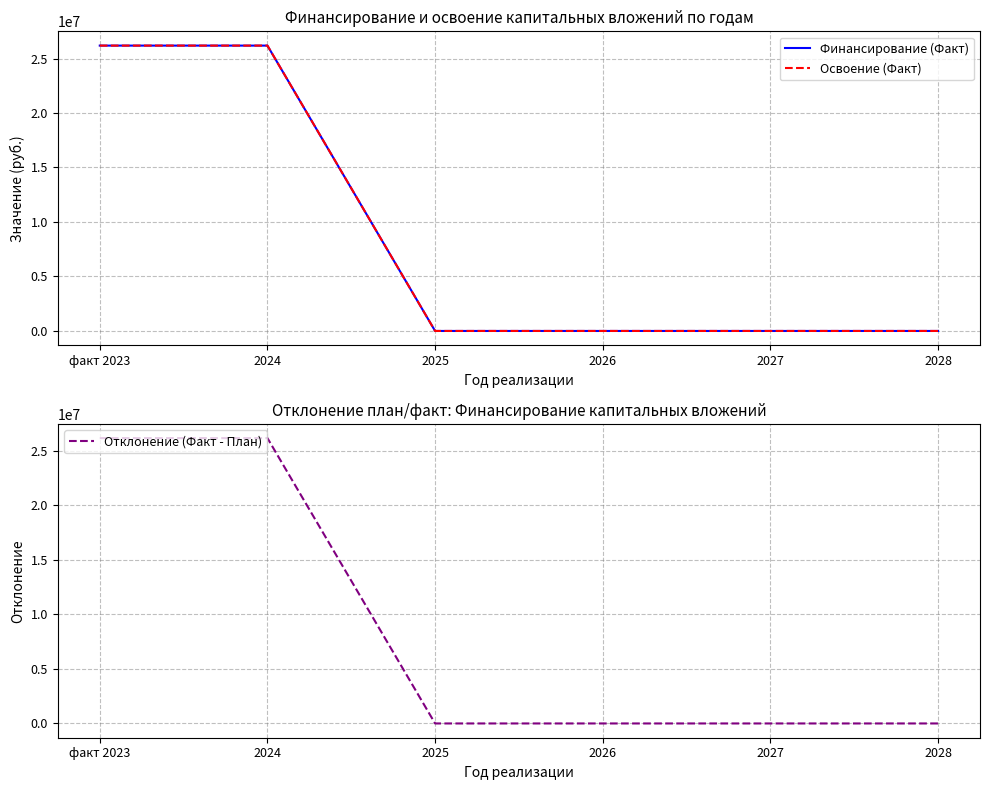

True or false: Отклонение (Факт - План) and Освоение (Факт) intersect in this chart.

False